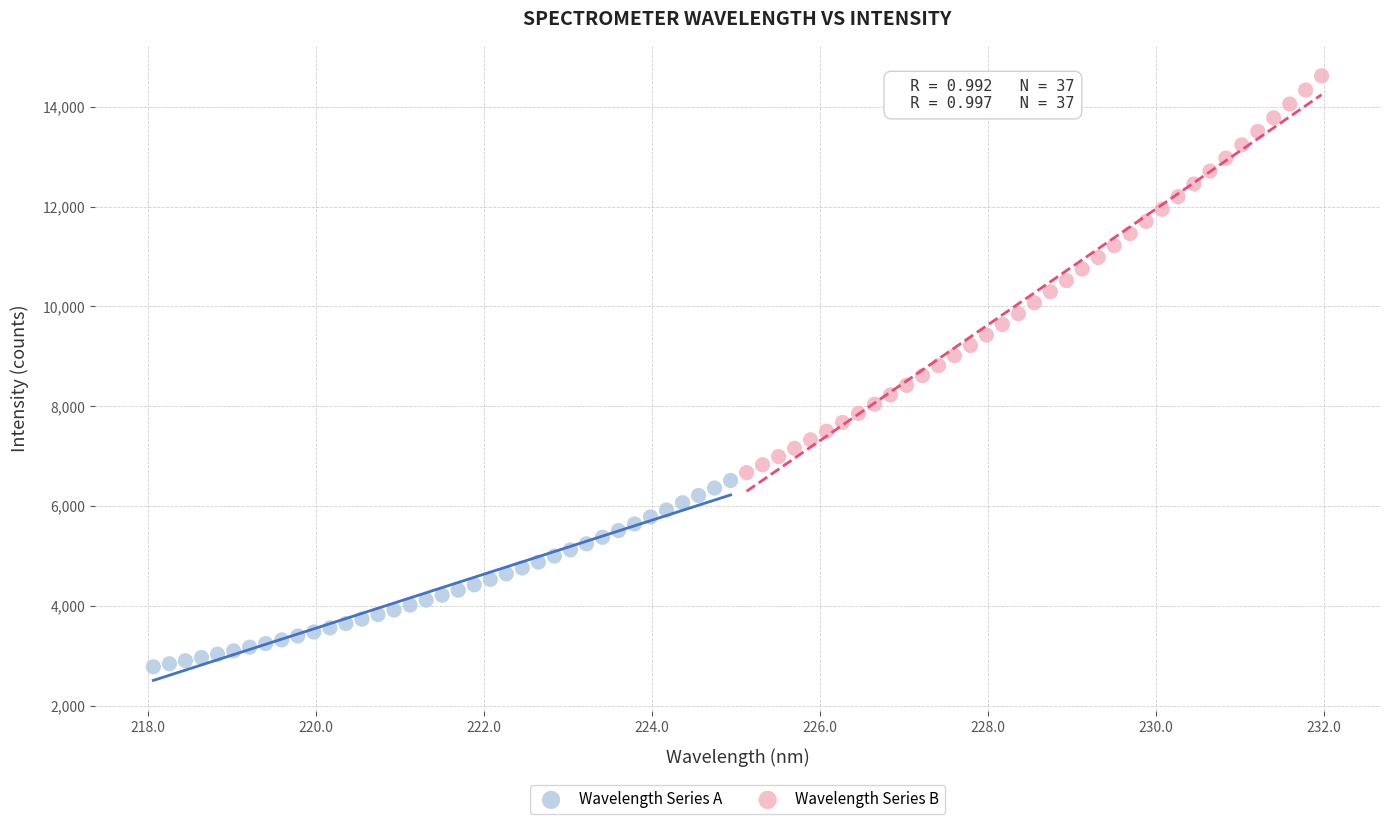

Which series has the widest spread of Y values?

Wavelength Series B